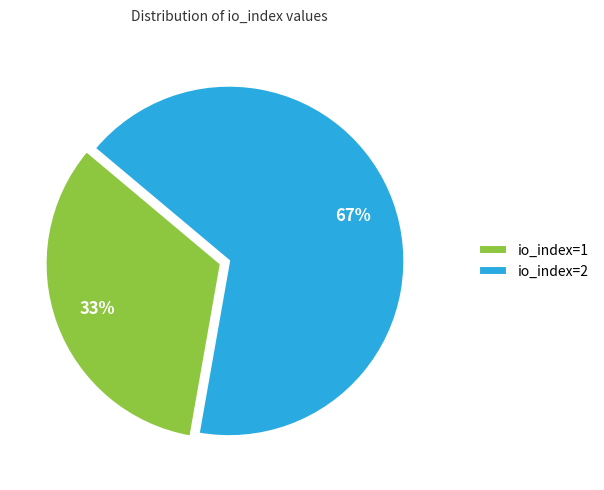

Is there any slice that represents more than half of the pie?

Yes